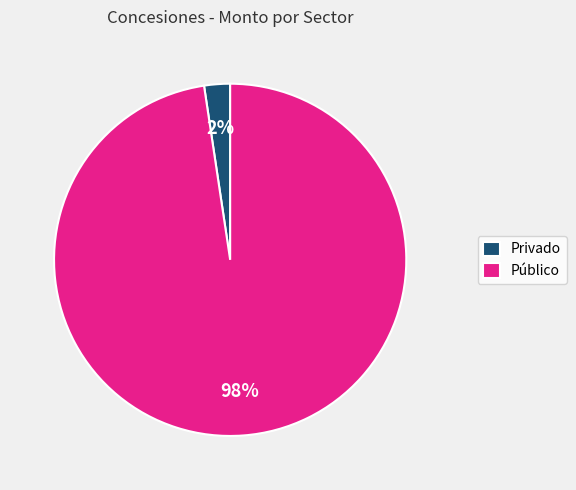

Do Público and Privado together represent more than half of the pie?

Yes